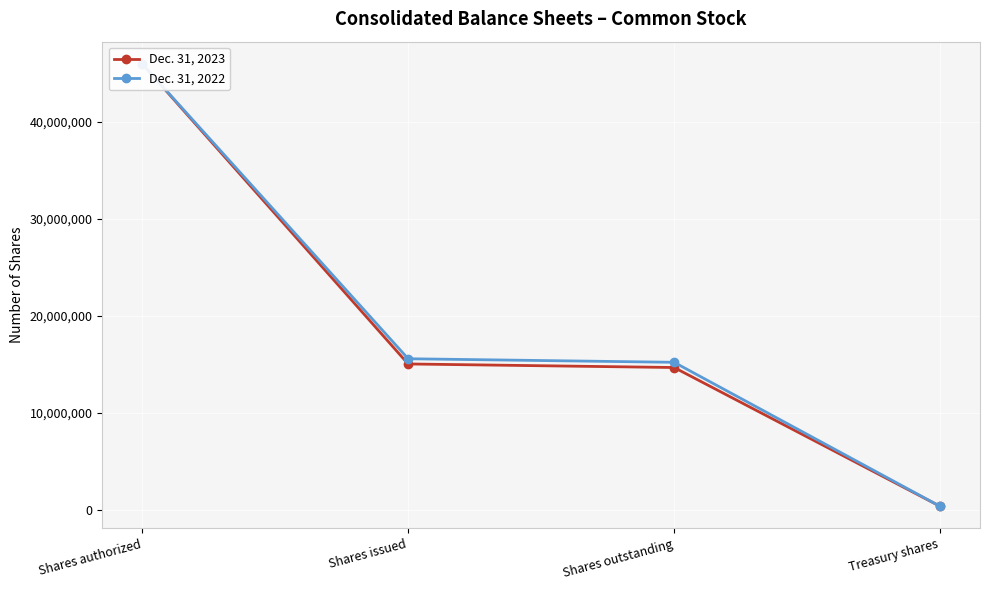

What are all the series names shown in the legend?

Dec. 31, 2023, Dec. 31, 2022